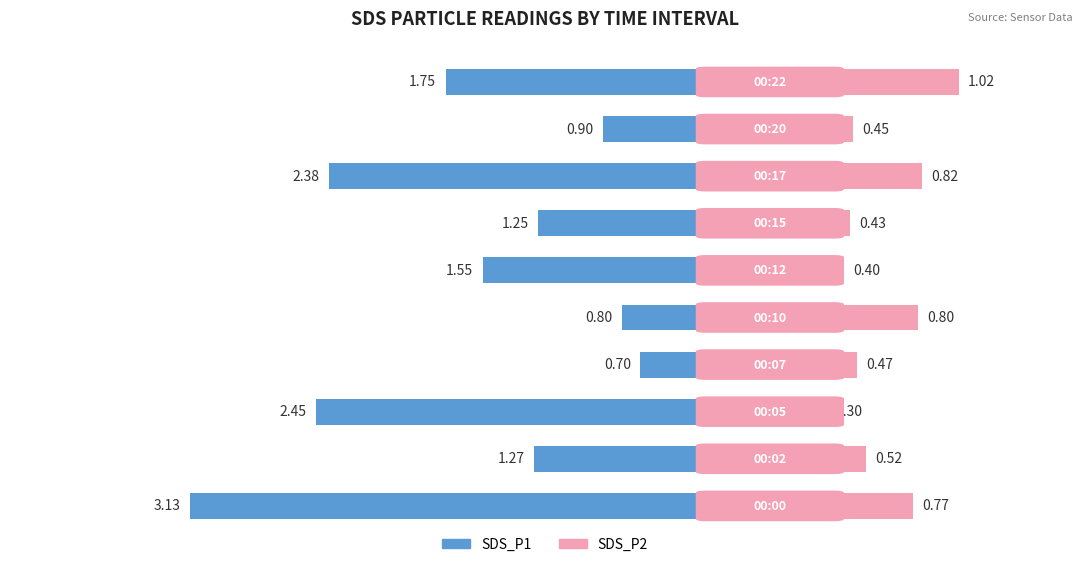

Is the value of SDS_P1 at −3 greater than the value of SDS_P2 at 9?

No